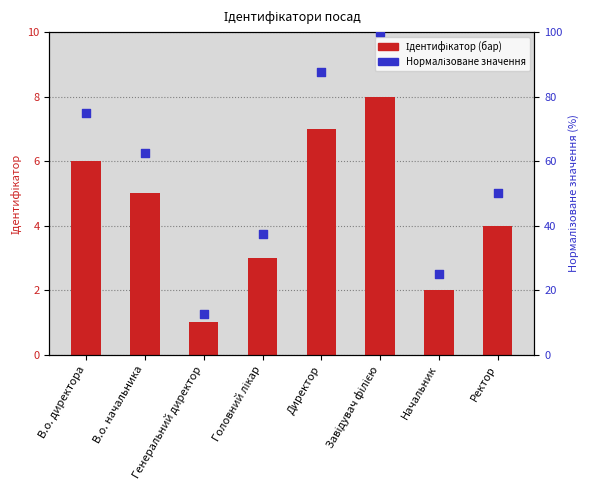

Which series has the largest total across all categories?

Нормалізоване значення